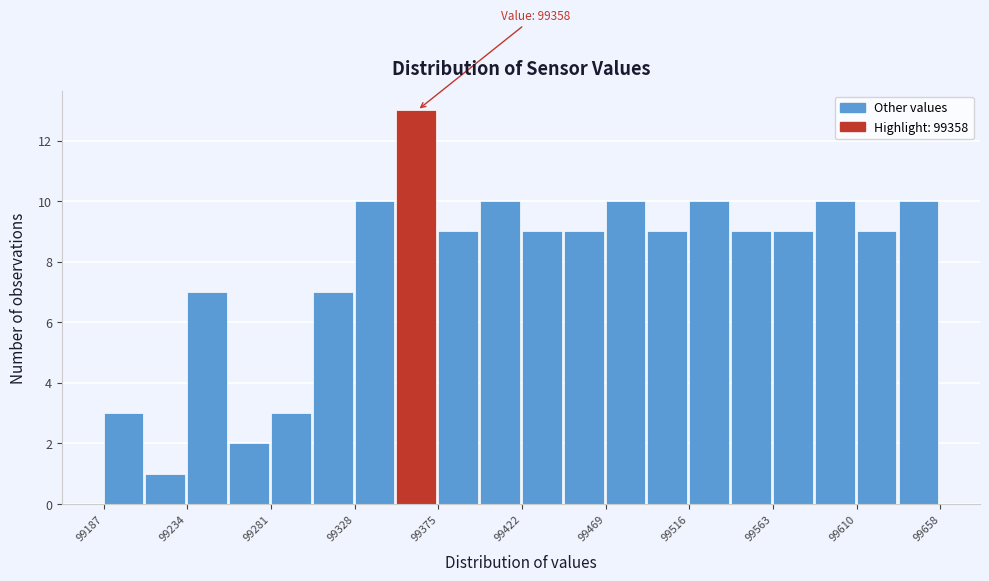

Which range on the x-axis has the tallest bar?

99350 to 99375